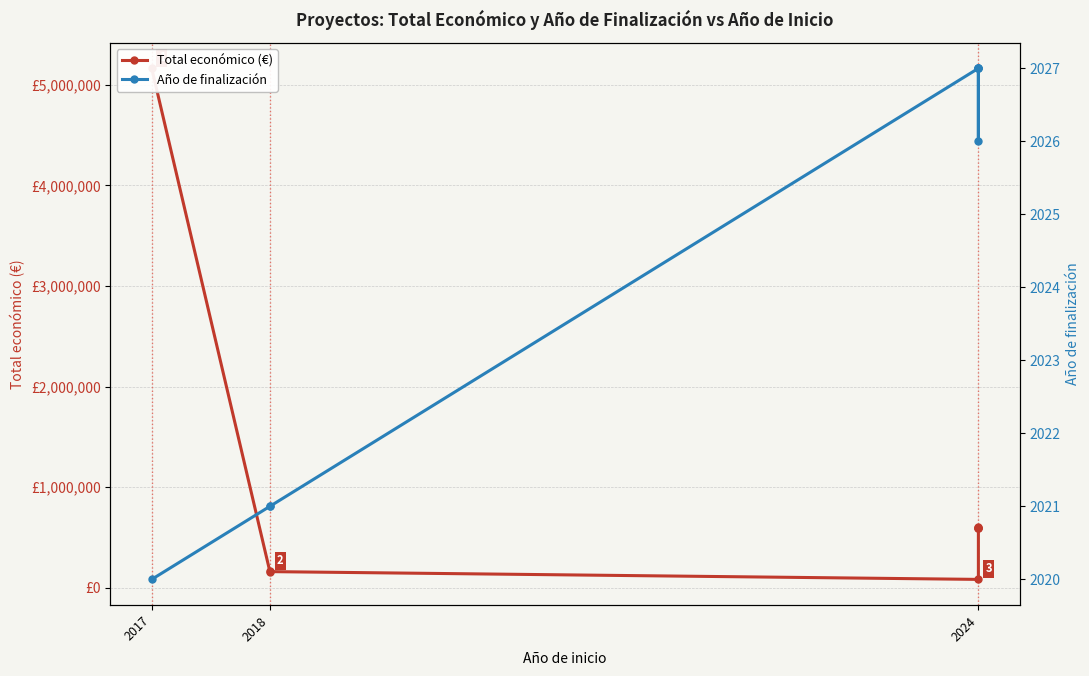

Is the value of Año de finalización at 2024 greater than the value of Total económico (€) at 2018?

No